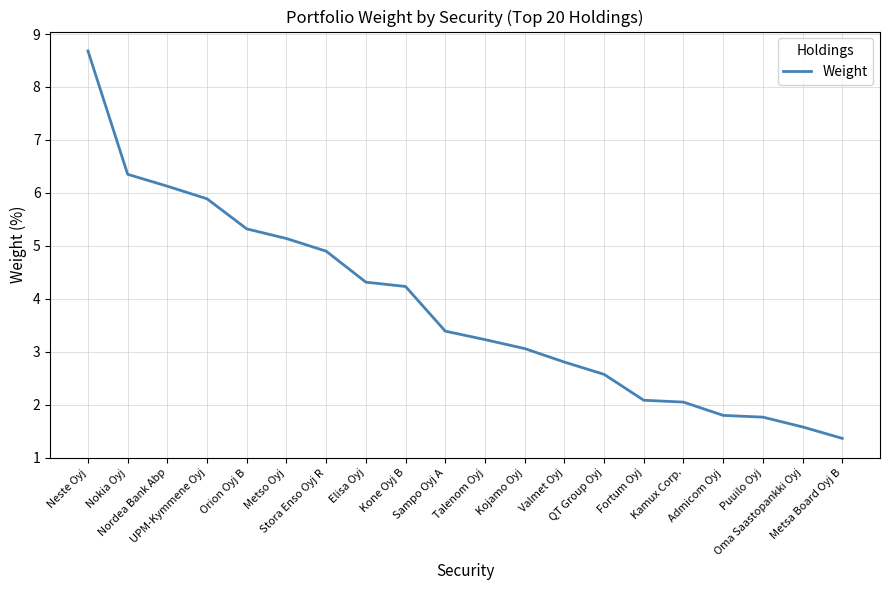

Reading left to right, list all the values displayed in this chart.

Neste Oyj=8.7	Nokia Oyj=6.4	Nordea Bank Abp=6.1	UPM-Kymmene Oyj=5.9	Orion Oyj B=5.3	Metso Oyj=5.1	Stora Enso Oyj R=4.9	Elisa Oyj=4.3	Kone Oyj B=4.2	Sampo Oyj A=3.4	Talenom Oyj=3.2	Kojamo Oyj=3.1	Valmet Oyj=2.8	QT Group Oyj=2.6	Fortum Oyj=2.1	Kamux Corp.=2.0	Admicom Oyj=1.8	Puuilo Oyj=1.8	Oma Saastopankki Oyj=1.6	Metsa Board Oyj B=1.4